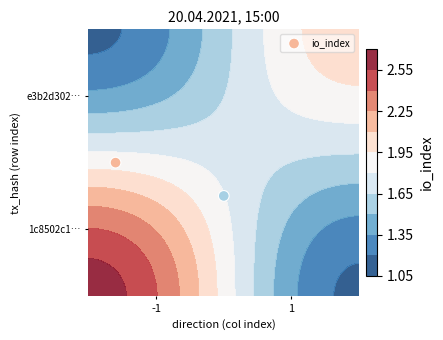

True or false: the data shows 1.7 at -1.

False